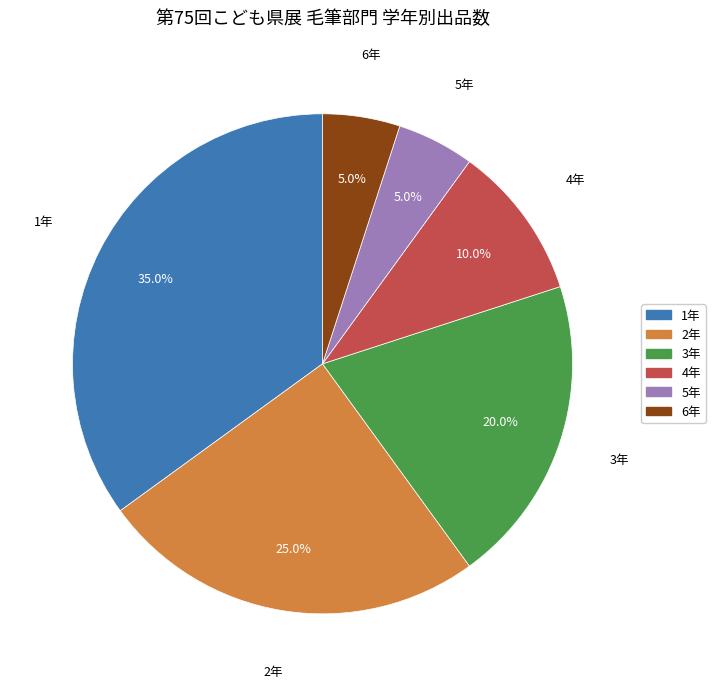

Is it true that 6年 is 1% of the pie?

False